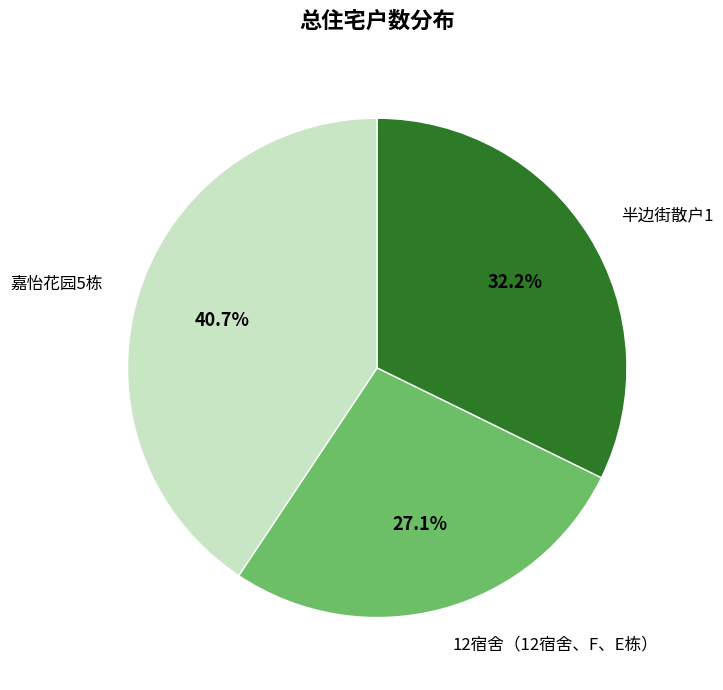

How many slices are in this pie chart?

3